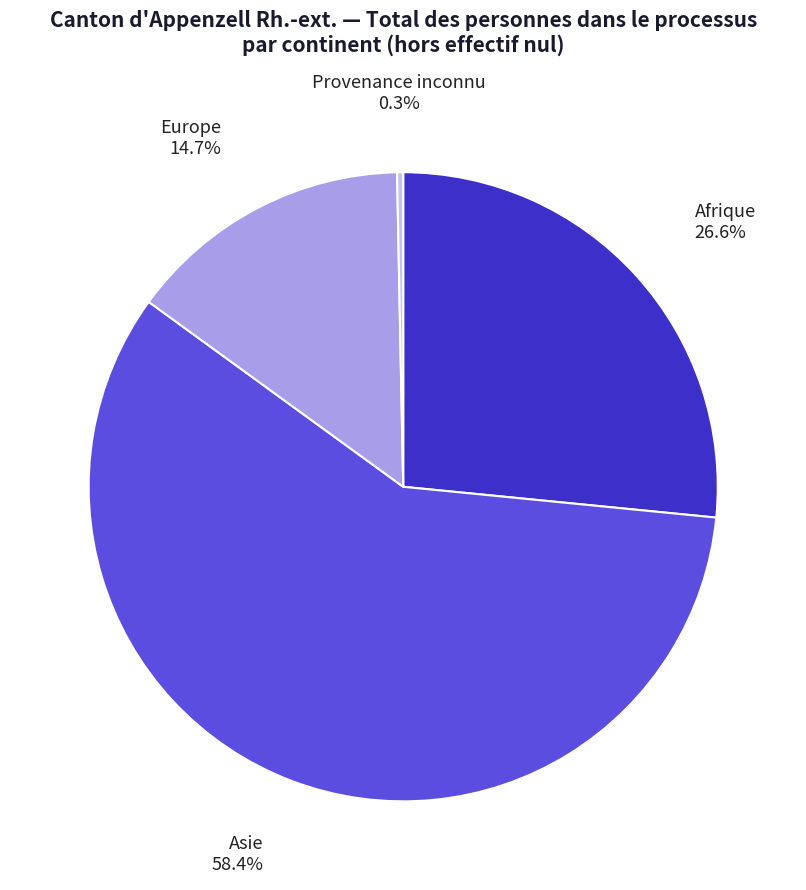

What is the total percentage of Provenance inconnu and Afrique?

26.9%